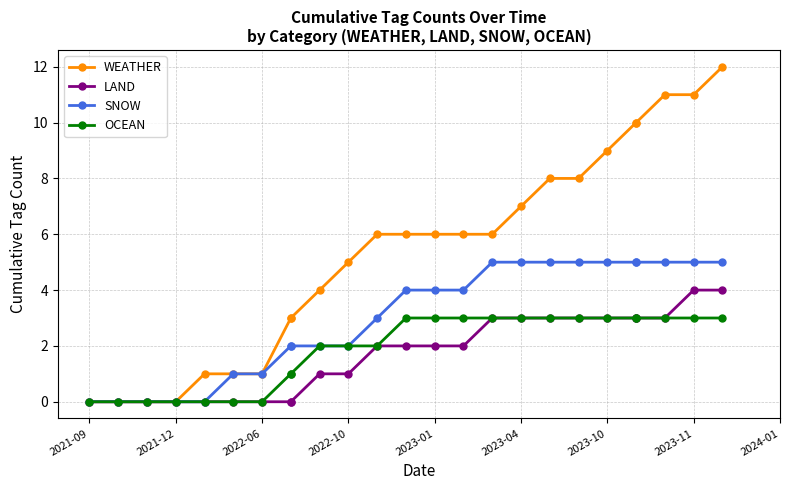

True or false: OCEAN has more than 0 points higher than both neighbors.

False